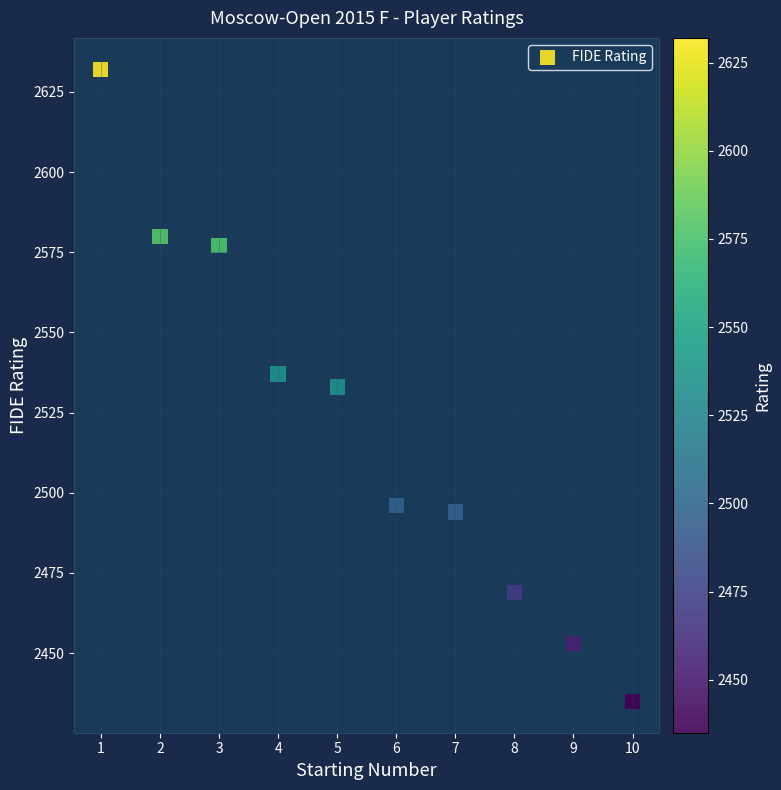

What is the average Y value?

2521